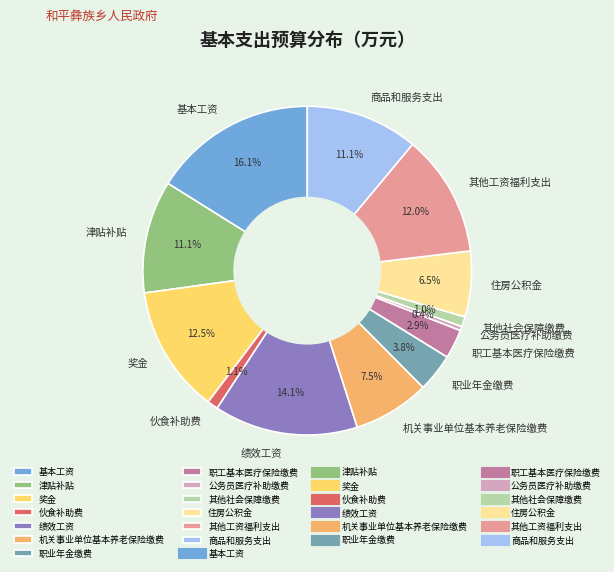

How many segments does this pie chart have?

13